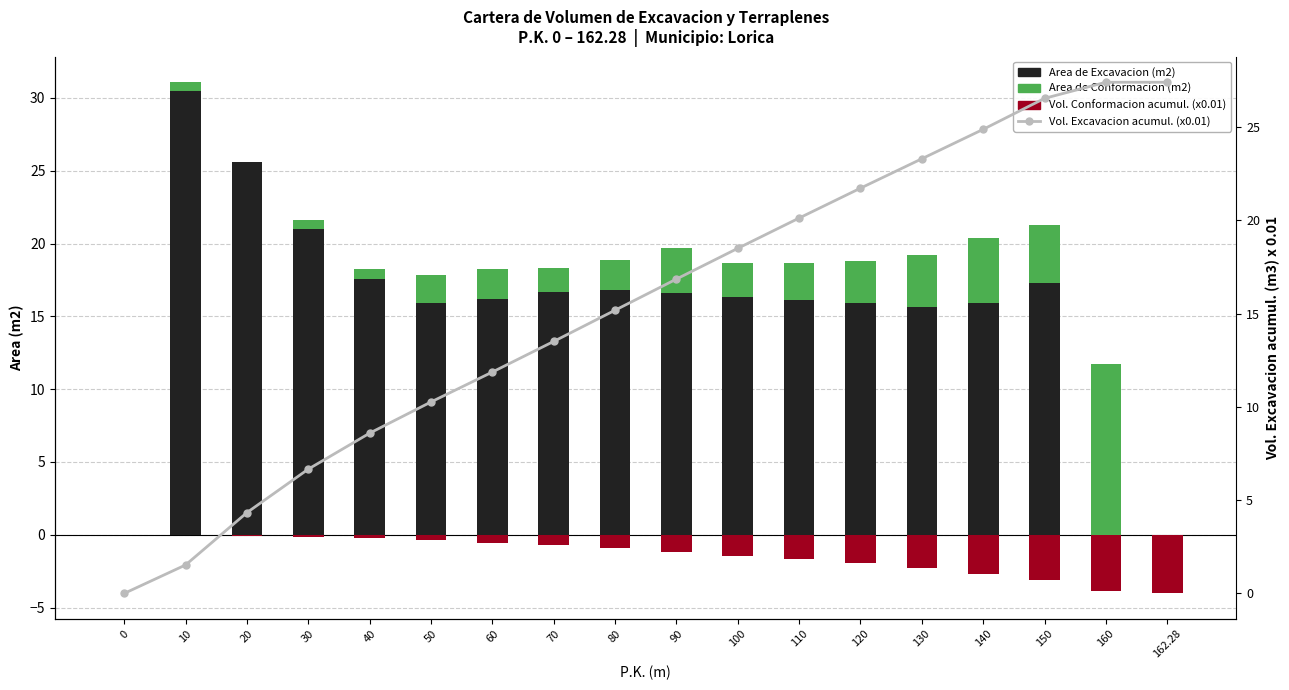

Which series changed the most between 80 and 120?

Vol. Excavacion acumul. (m3) x0.01